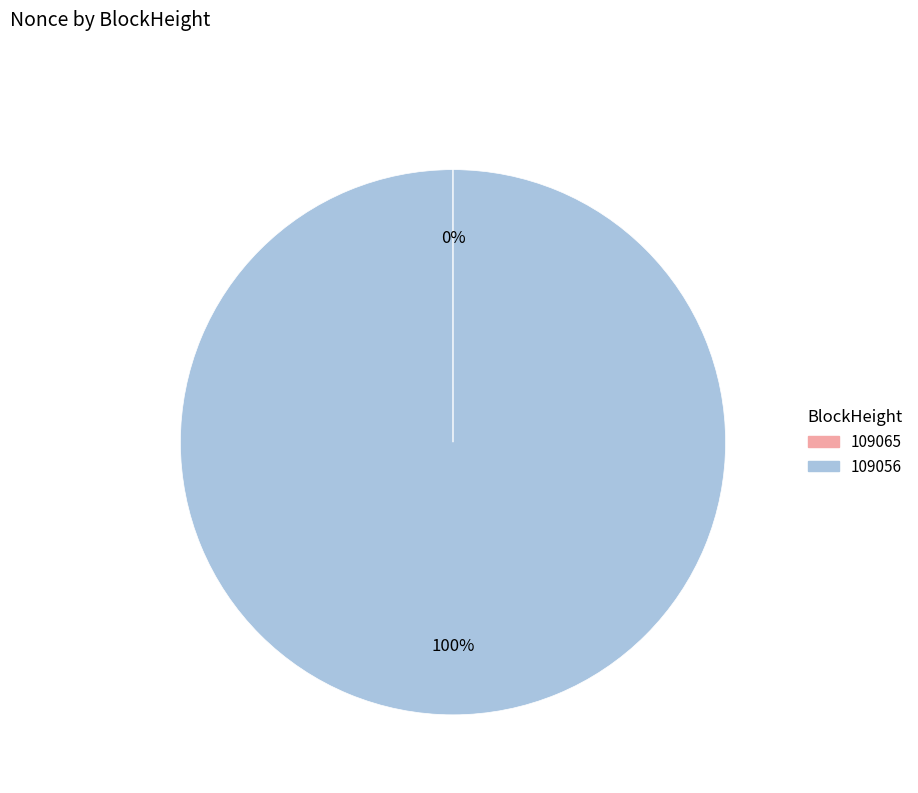

Does any single category account for the majority?

Yes